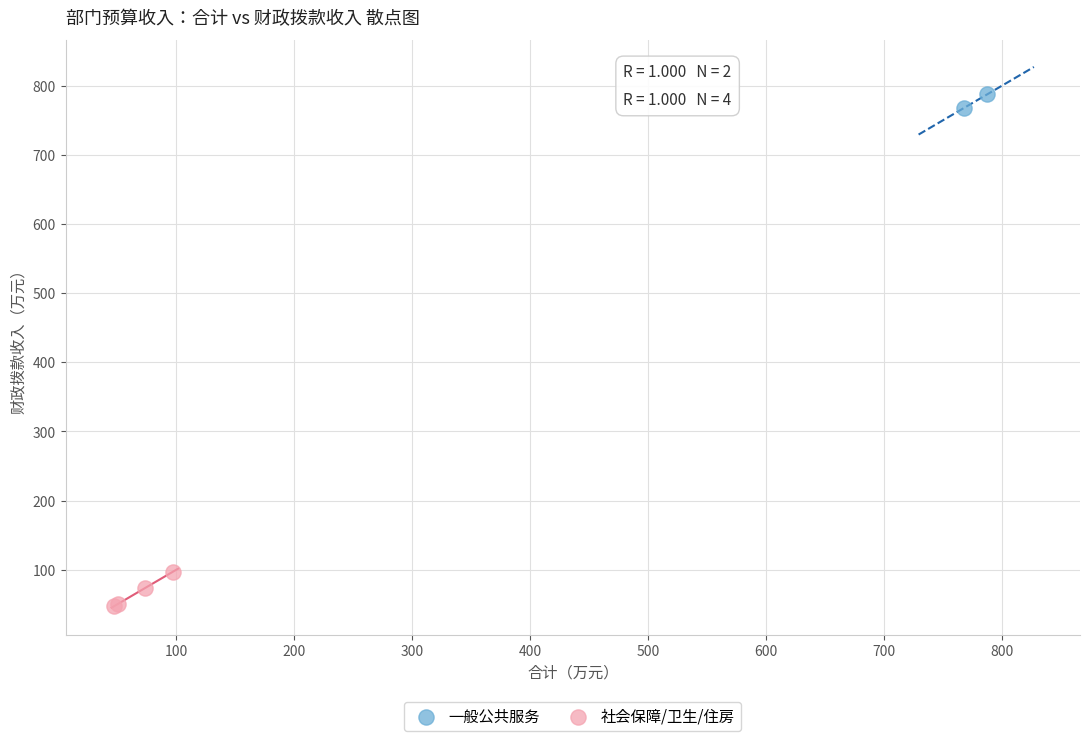

Which series reaches the maximum Y coordinate?

一般公共服务